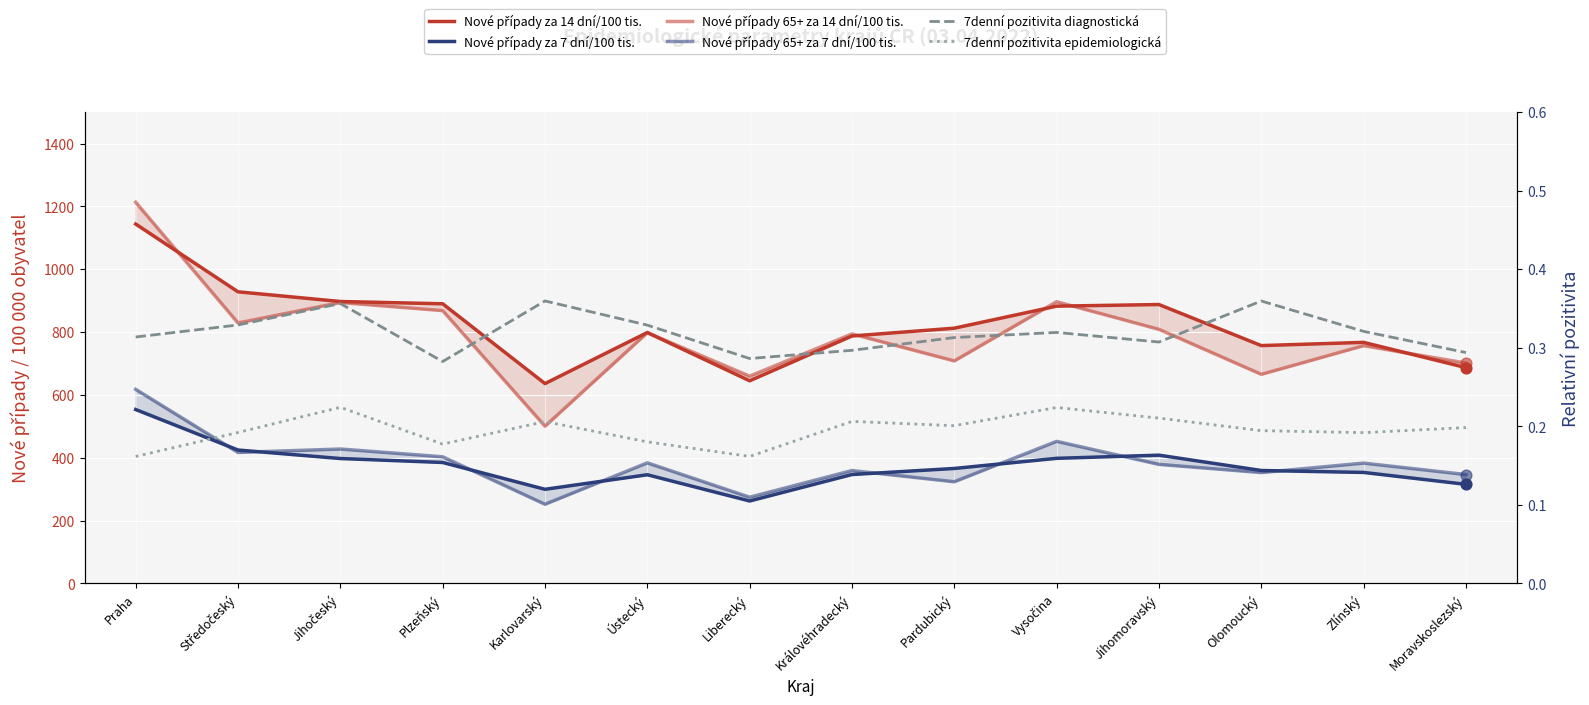

Which series reaches the minimum Y coordinate?

7denní pozitivita epidemiologická